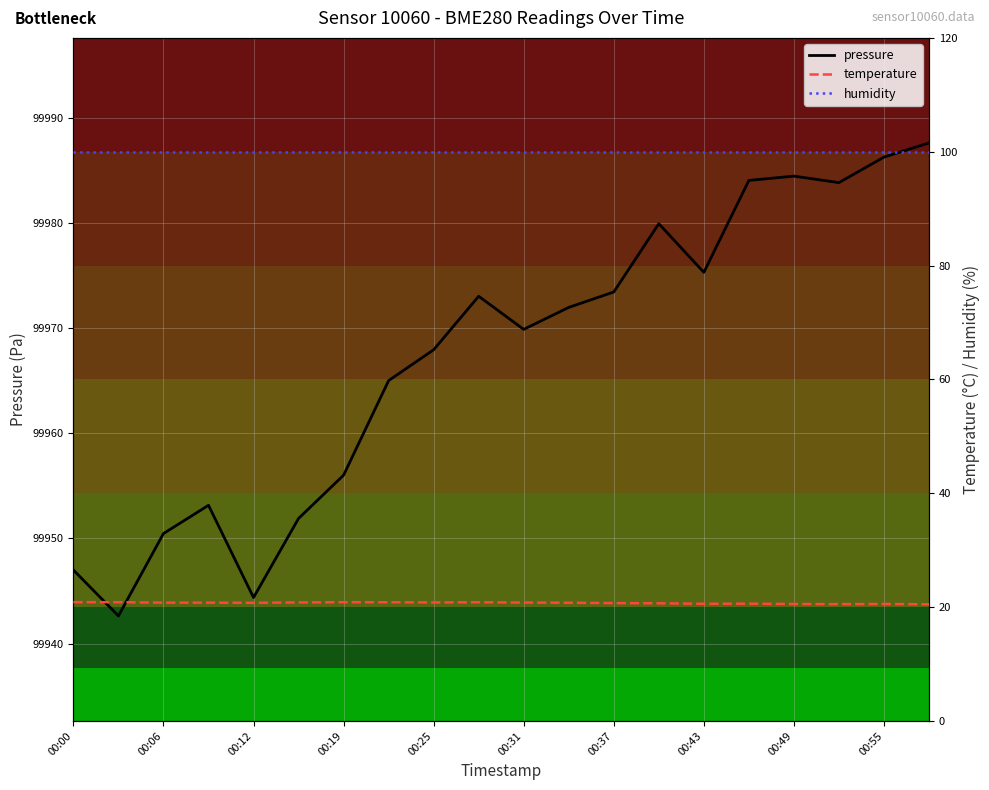

How many interior local valleys does the pressure series have?

5